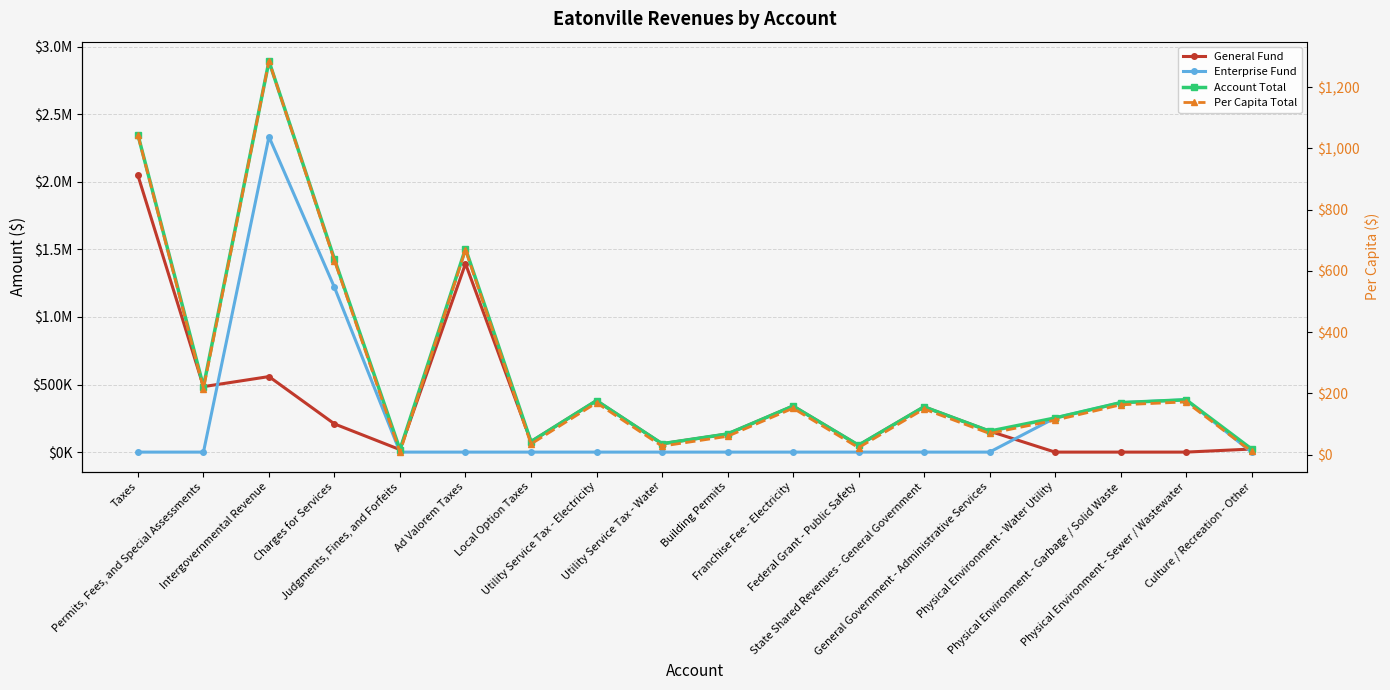

At which label does Per Capita Total first exceed 151?

Taxes